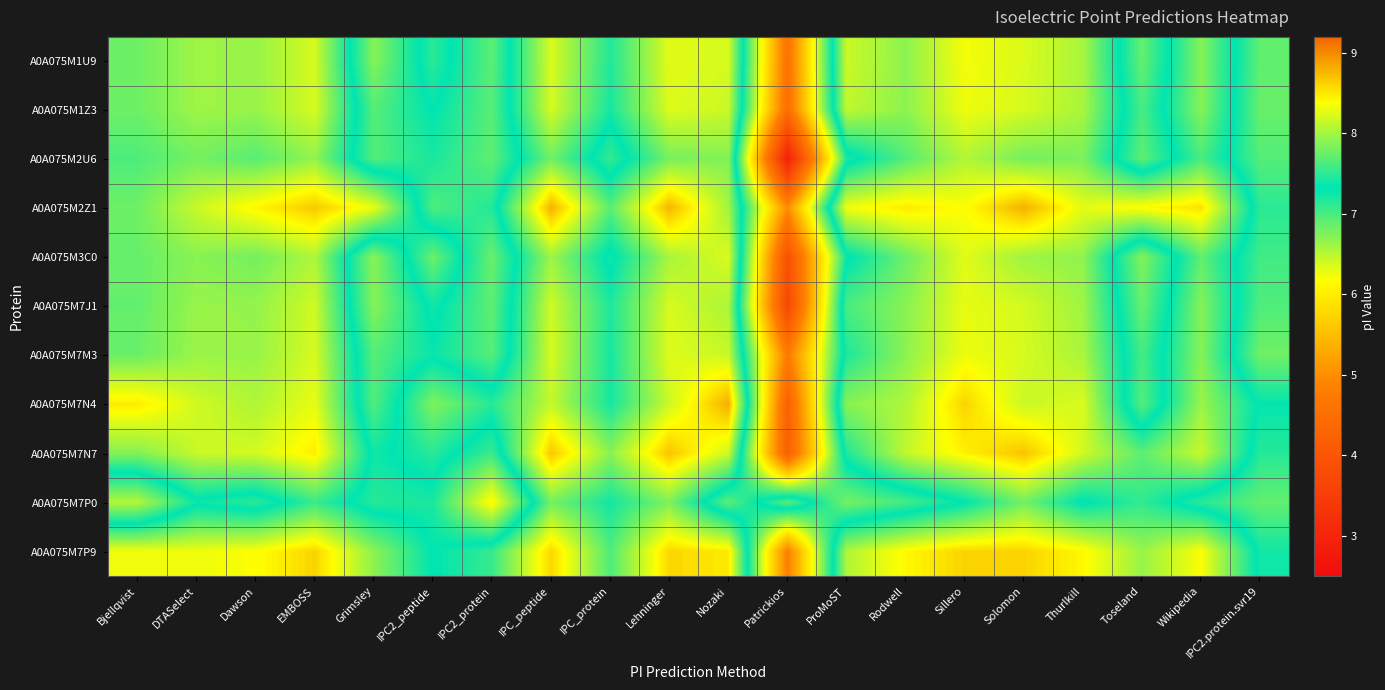

At Nozaki, list the series in order from largest to smallest.

A0A075M7N4, A0A075M7P9, A0A075M3C0, A0A075M1U9, A0A075M7N7, A0A075M1Z3, A0A075M7M3, A0A075M7J1, A0A075M2Z1, A0A075M2U6, A0A075M7P0